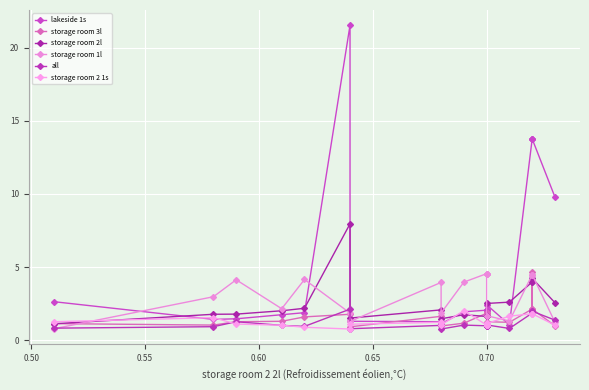

The lakeside 1s series shows 0.3 at 8. True or false?

False